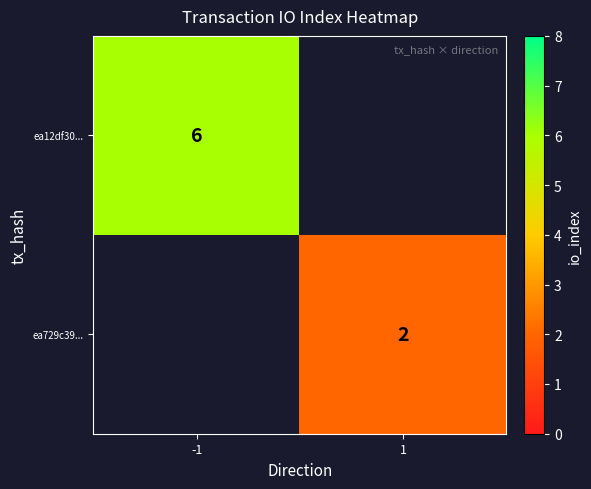

True or false: ea729c39... has a value of 2 at 1.

True